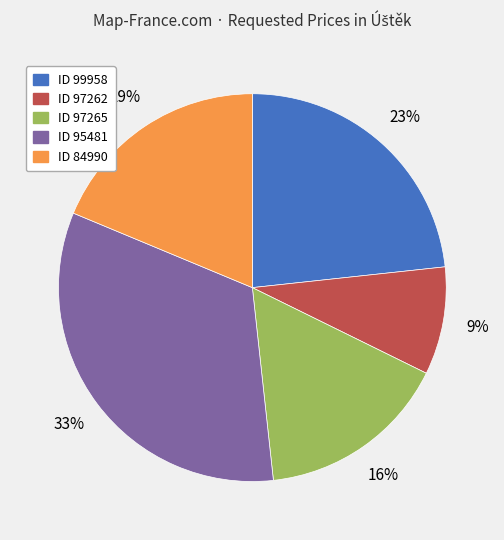

To the nearest percent, what is the difference between the largest and smallest slice percentages?

24%